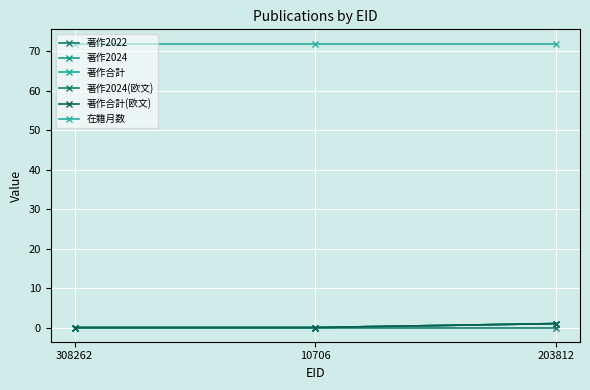

Which series changed the most between 10706 and 203812?

著作2024